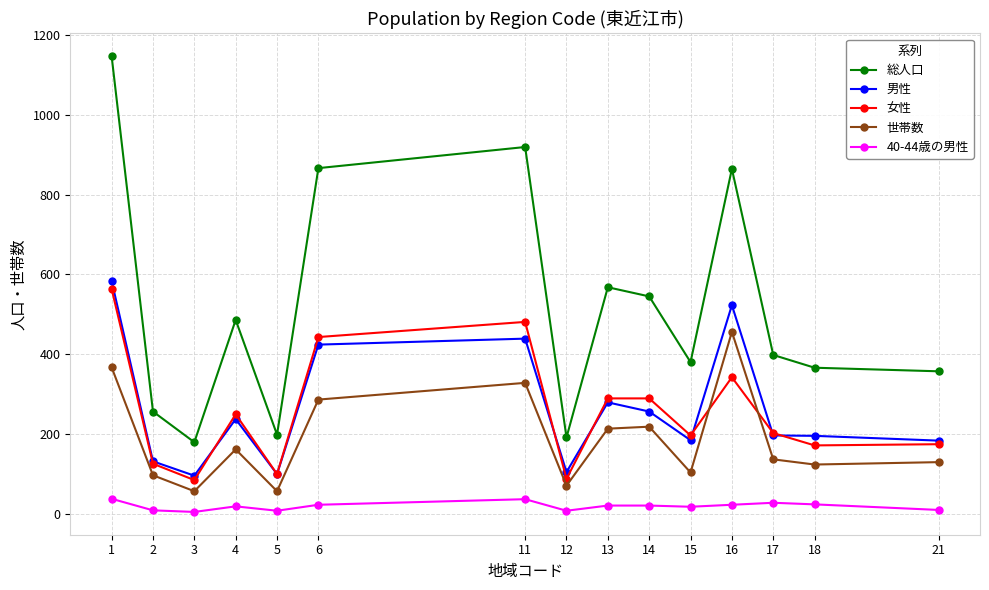

True or false: 総人口 has a value of 148 at 4.

False